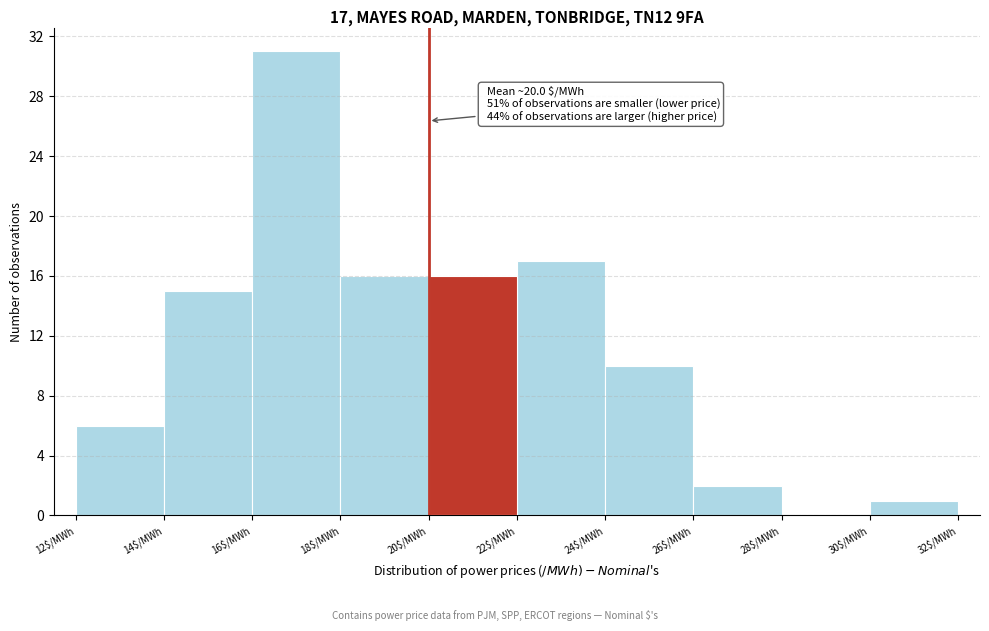

Which range on the x-axis has the tallest bar?

16 to 18